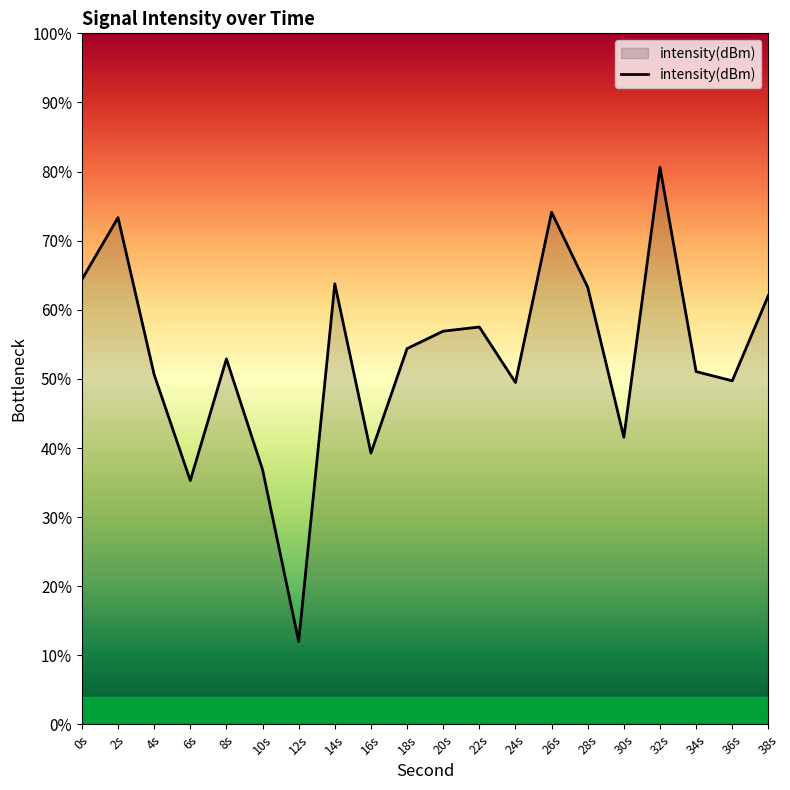

At which category does the chart reach its minimum across all series?

12s